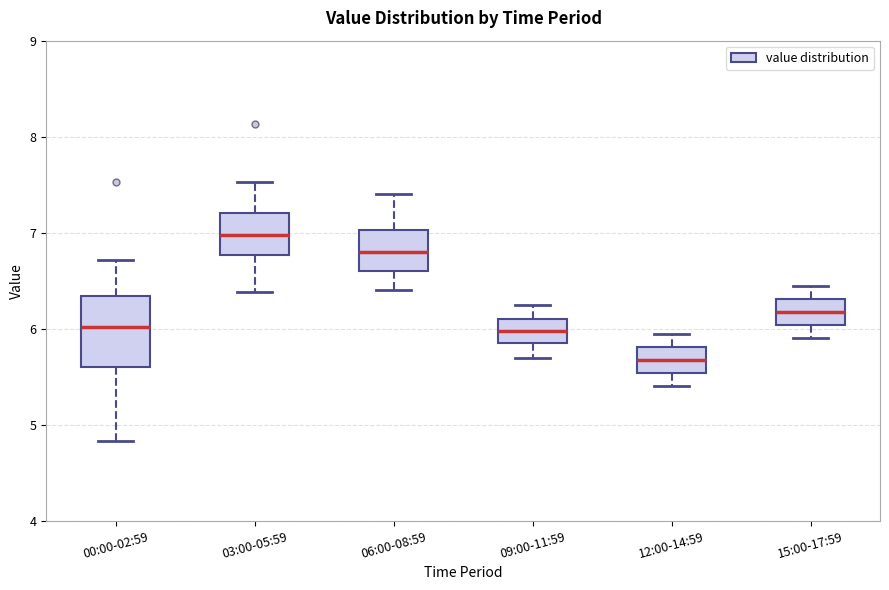

Reading left to right, read every box against the y-axis: the position of its median line, the range the box covers, and the ends of its whiskers. The values are not printed on the chart, so give them approximately, as read against the axis.

00:00-02:59: median 6.0, box 5.6 to 6.3, whiskers 4.8 to 6.7
03:00-05:59: median 7.0, box 6.8 to 7.2, whiskers 6.4 to 7.5
06:00-08:59: median 6.8, box 6.6 to 7.0, whiskers 6.4 to 7.4
09:00-11:59: median 6.0, box 5.9 to 6.1, whiskers 5.7 to 6.3
12:00-14:59: median 5.7, box 5.5 to 5.8, whiskers 5.4 to 6.0
15:00-17:59: median 6.2, box 6.0 to 6.3, whiskers 5.9 to 6.5